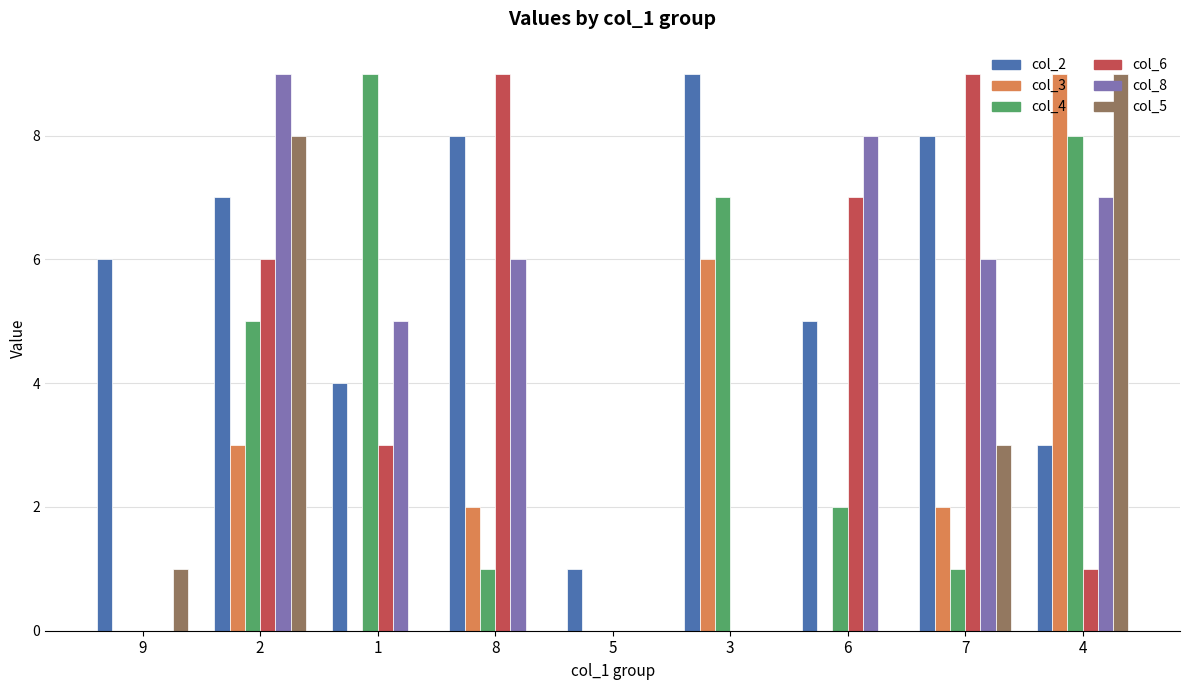

Where is col_2 nearest to the value 5?

6